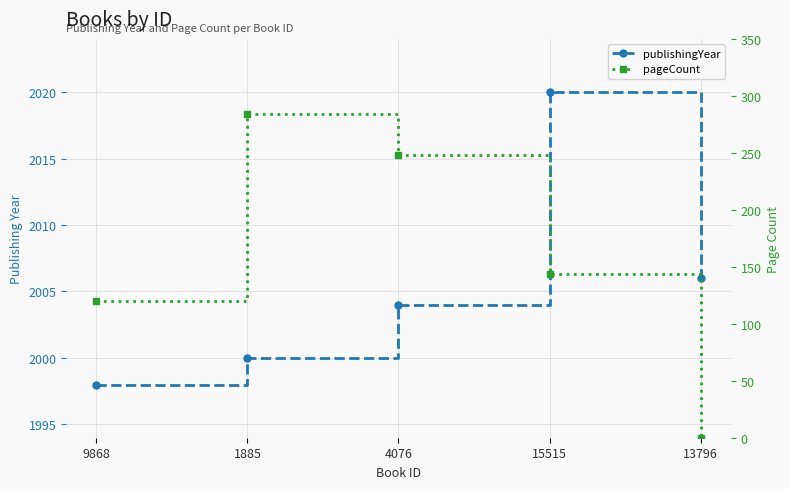

What is the label of the 4th point from the left?

15515